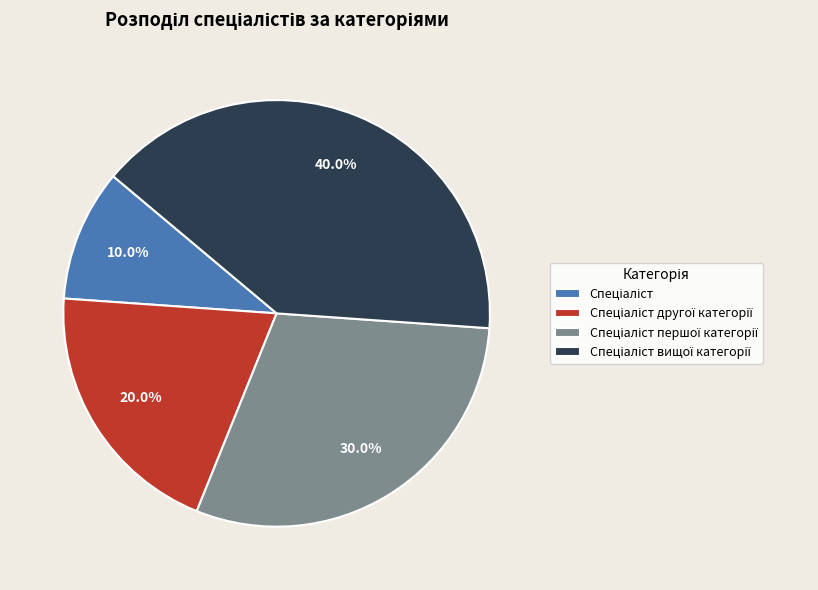

Does any single category account for the majority?

No